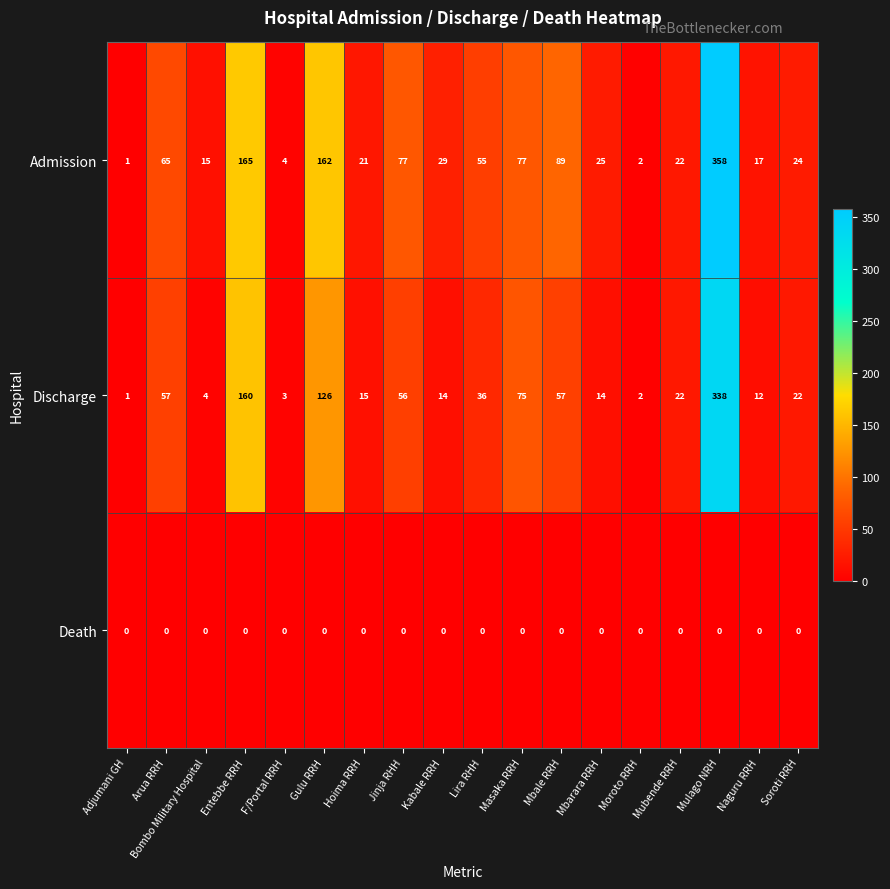

Count the number of categories in the chart.

18